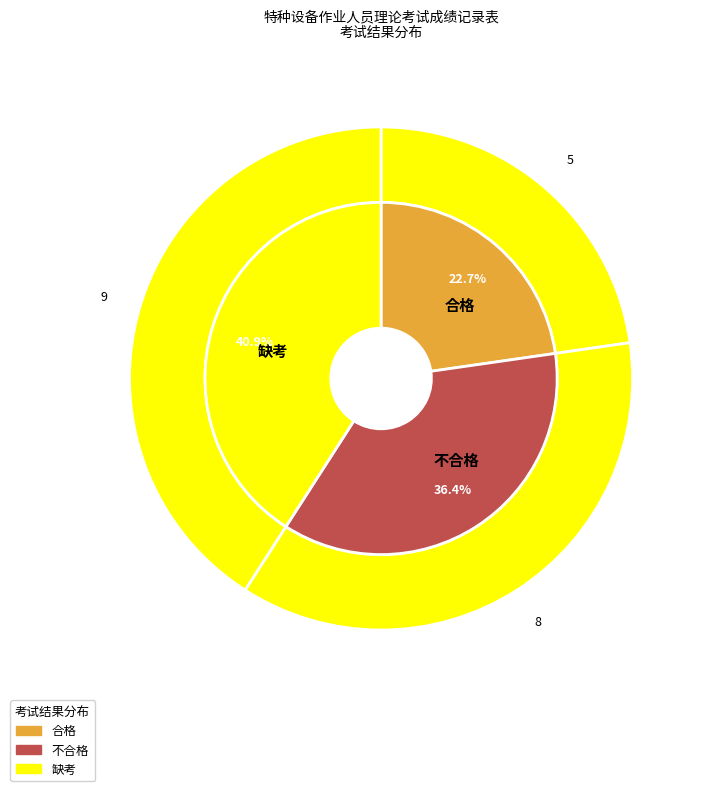

Is there a majority slice in this chart?

No